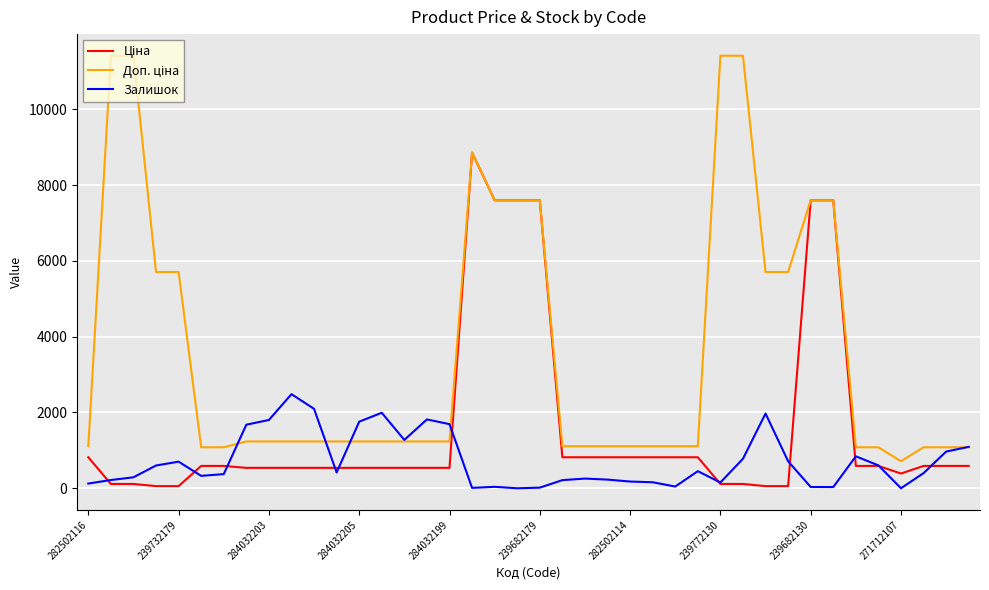

What is the maximum value for Залишок?

2483.0